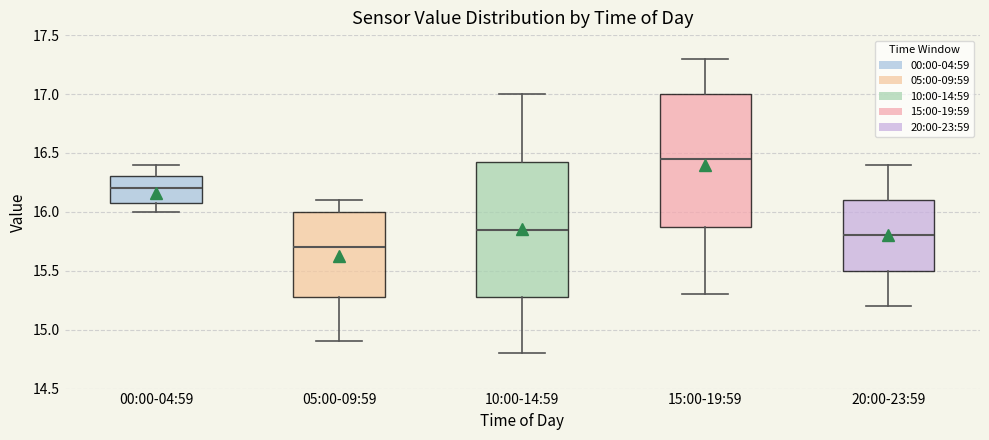

Which box has the highest median line?

15:00-19:59